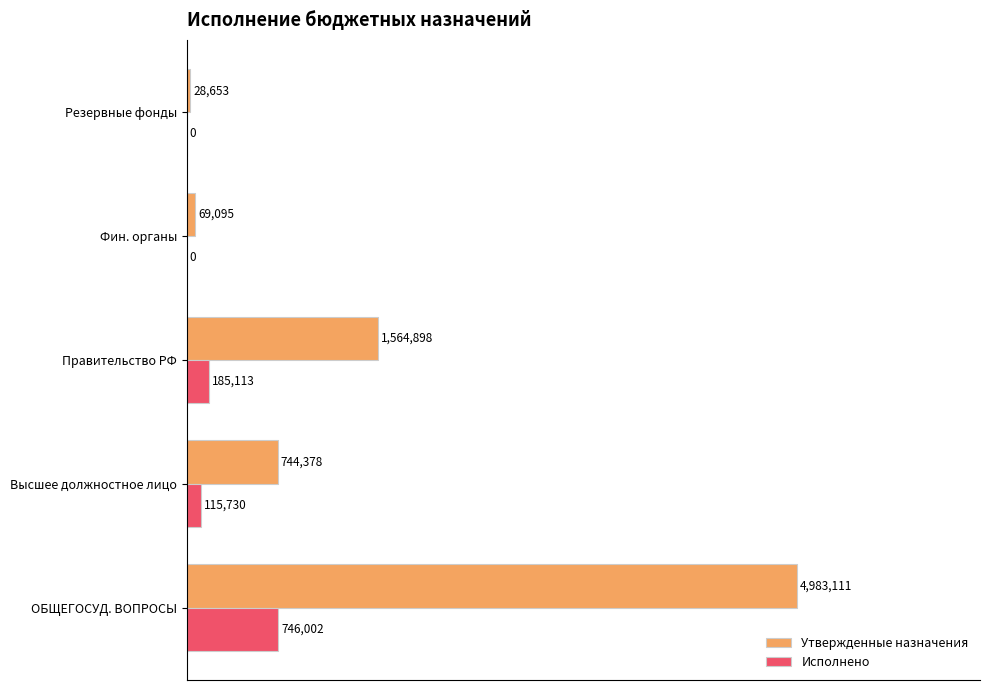

What are all the series names shown in the legend?

Утвержденные назначения, Исполнено